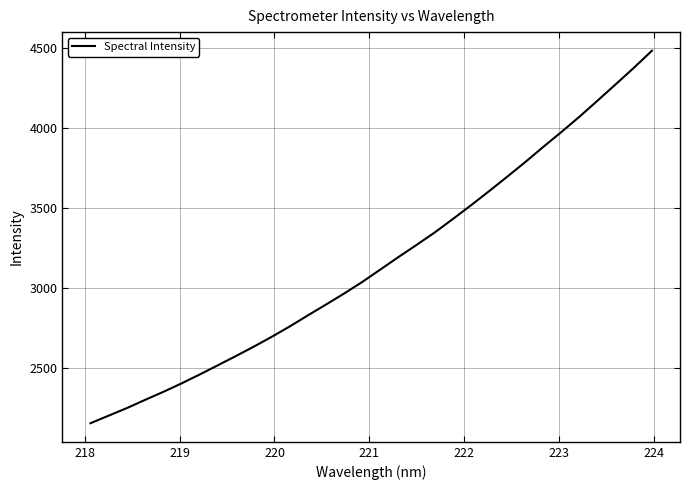

What is the difference between the maximum and minimum values?

2323.5